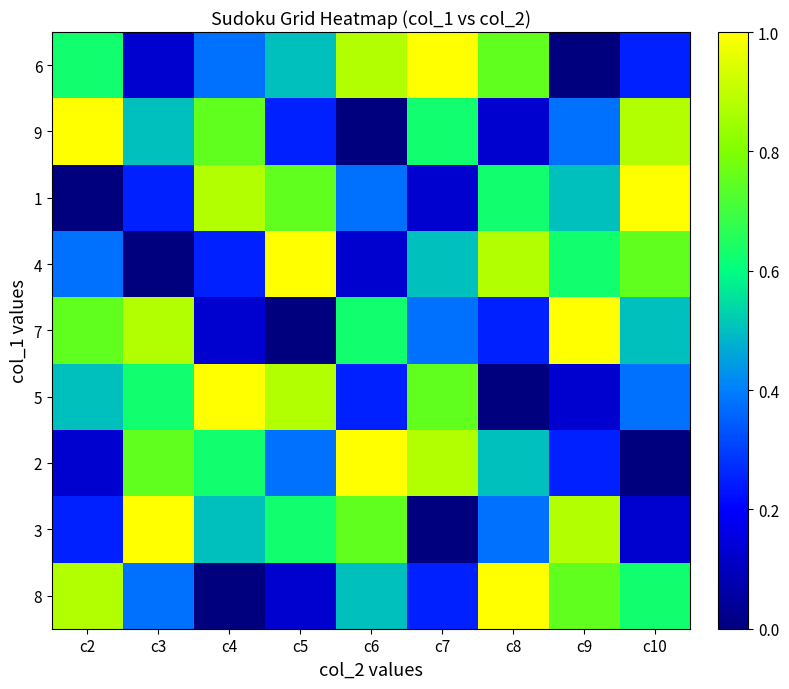

Which label corresponds to the smallest value in the chart?

c9